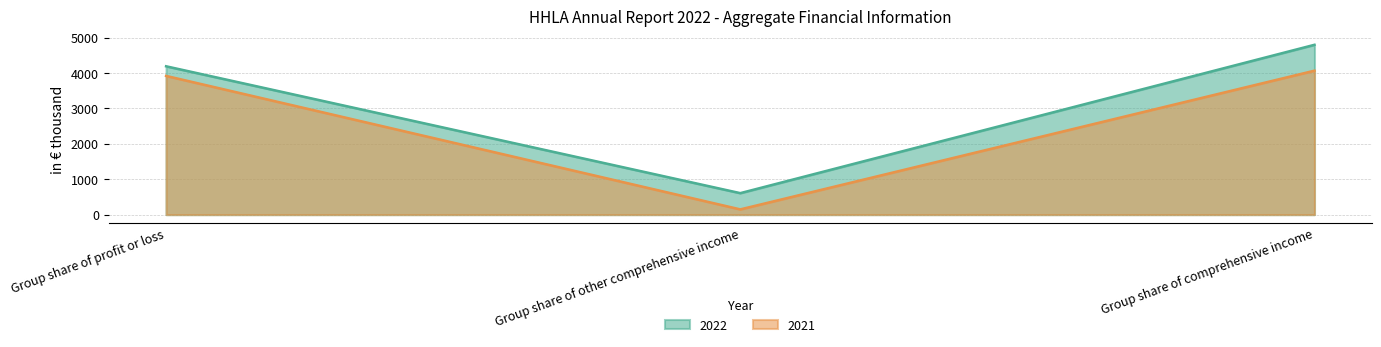

How many lines are shown in the chart?

2